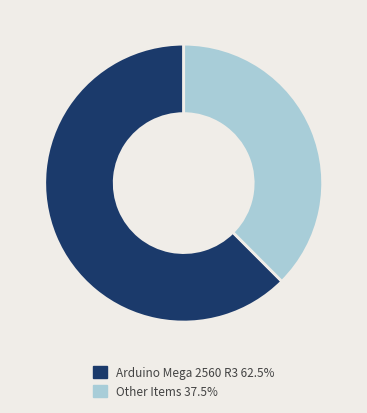

Does Other Items 37.5% represent more than half of the total?

No